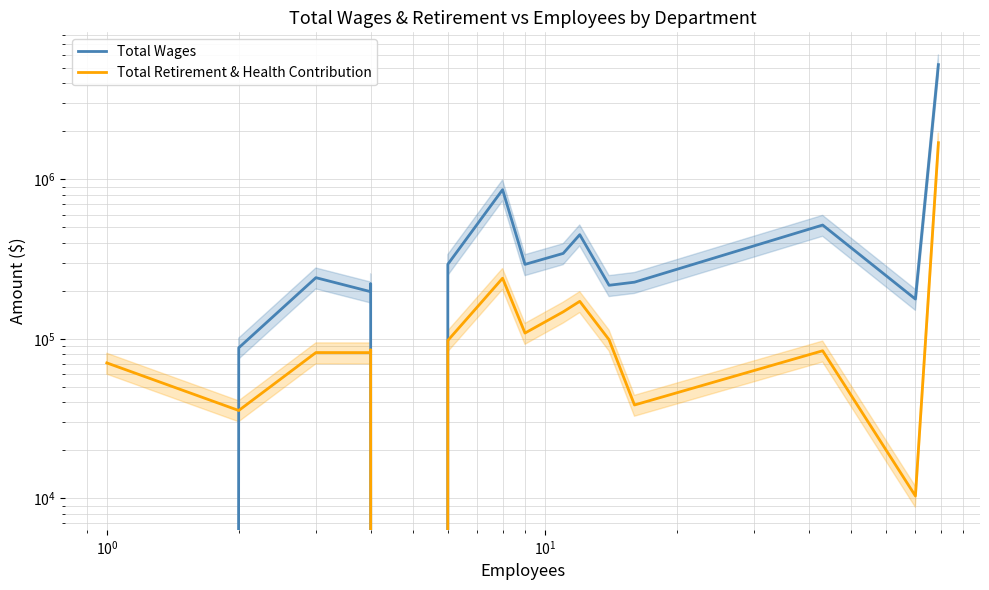

In Total Wages, how many points are higher than both neighbors (excluding endpoints)?

5